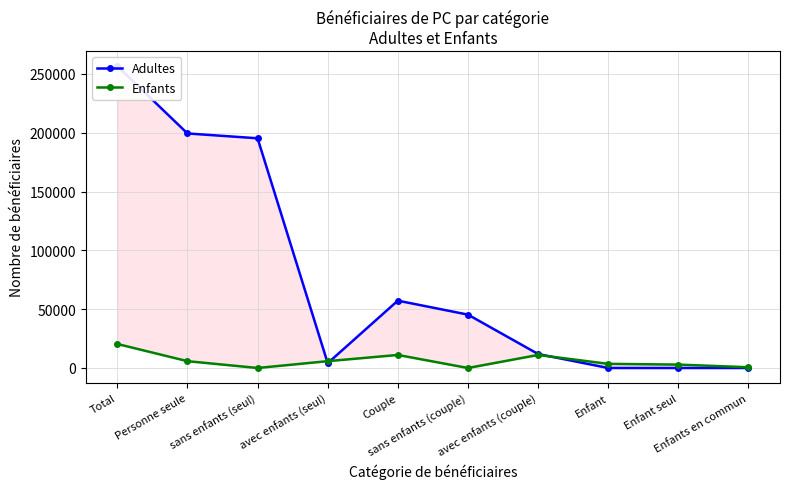

Rank the categories by Enfants value from highest to lowest.

Total, Couple, avec enfants (couple), Personne seule, avec enfants (seul), Enfant, Enfant seul, Enfants en commun, sans enfants (seul), sans enfants (couple)